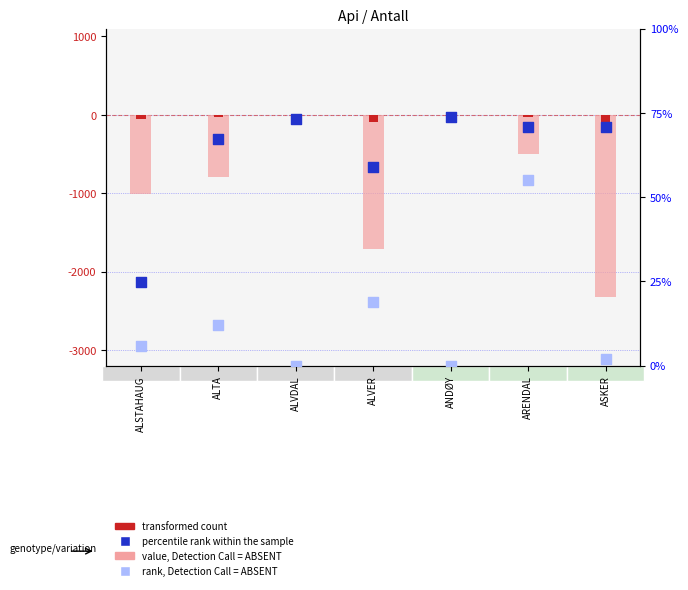

What are all the series names shown in the legend?

transformed count, value, Detection Call = ABSENT, percentile rank within the sample, rank, Detection Call = ABSENT